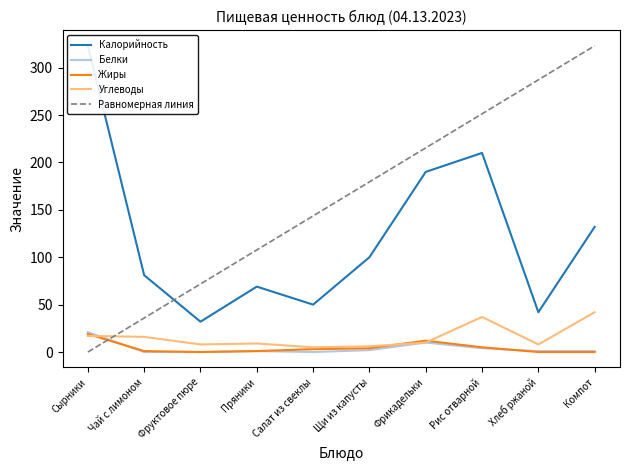

How many values in Жиры are above zero?

7